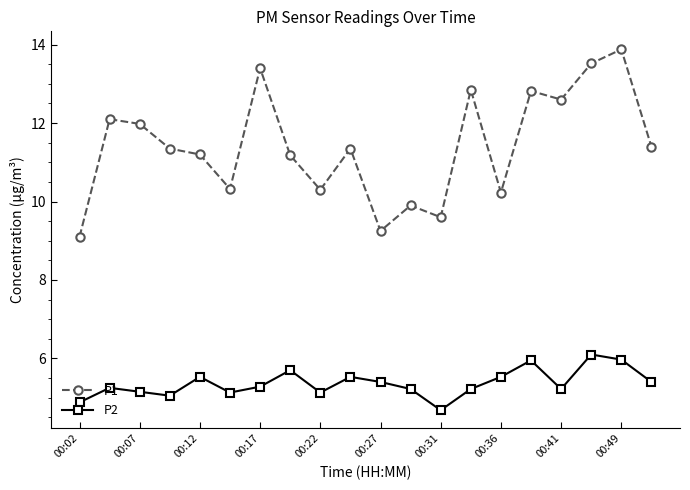

Which series has the largest total across all categories?

P1